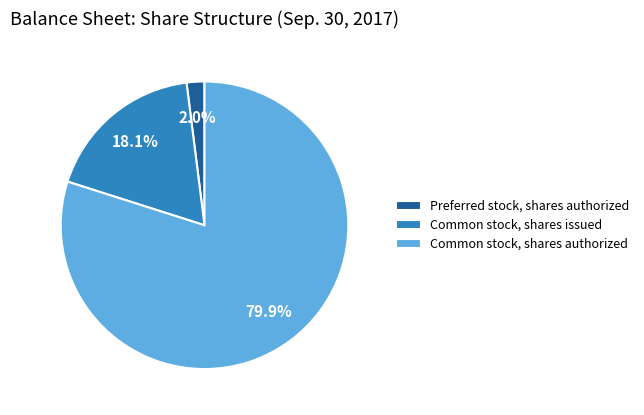

Which category has the biggest portion of the pie?

Common stock, shares authorized